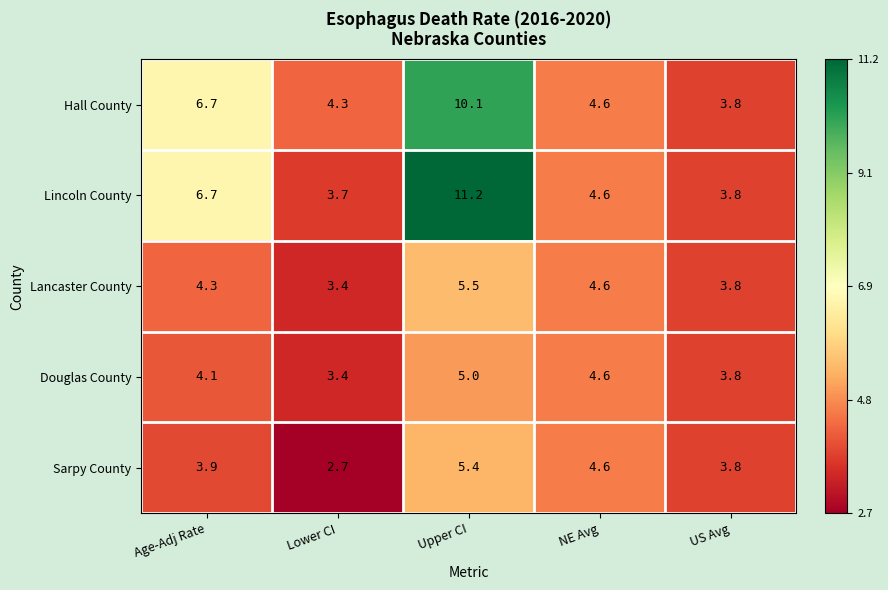

What is the sum of all Lincoln County values?

30.0